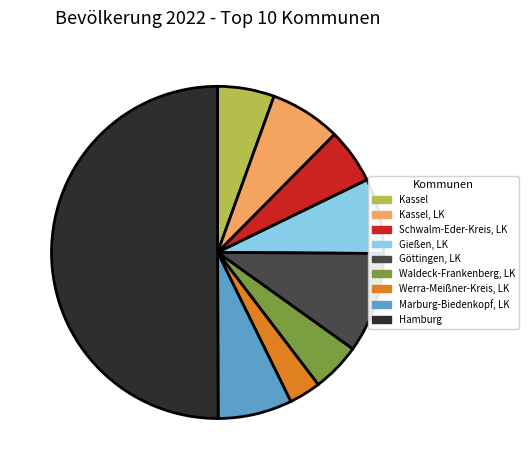

Count the number of slices in the pie.

9